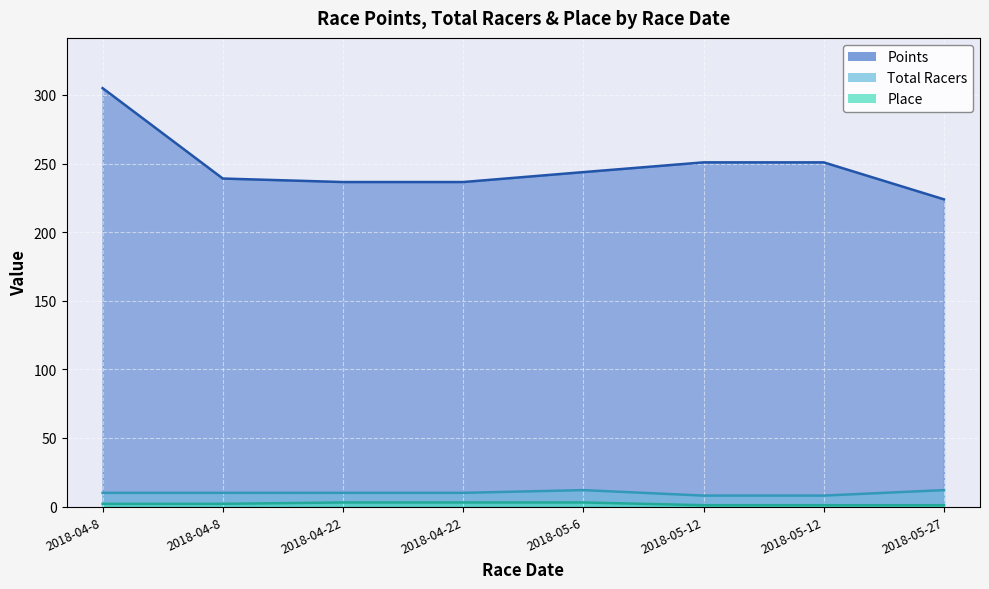

Does the chart display data point markers on the line(s)?

No